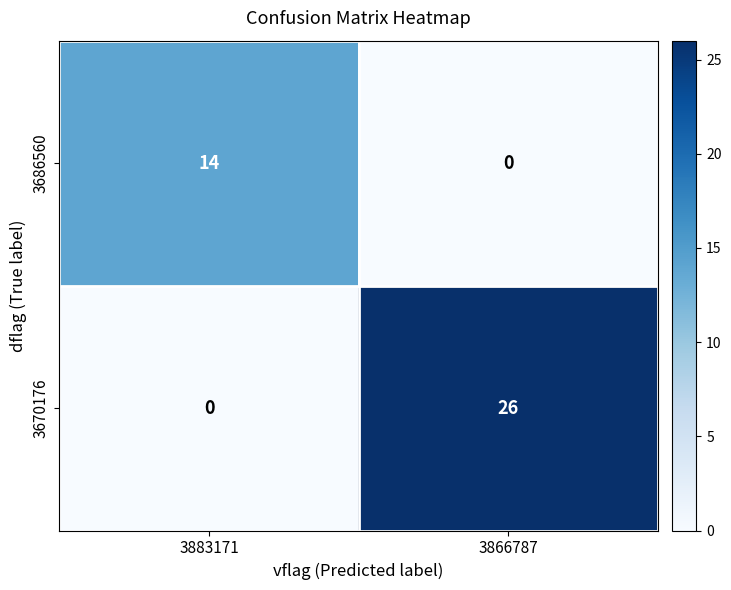

Reading left to right, extract all data points from this chart.

3686560: 3883171=14	3866787=0
3670176: 3883171=0	3866787=26